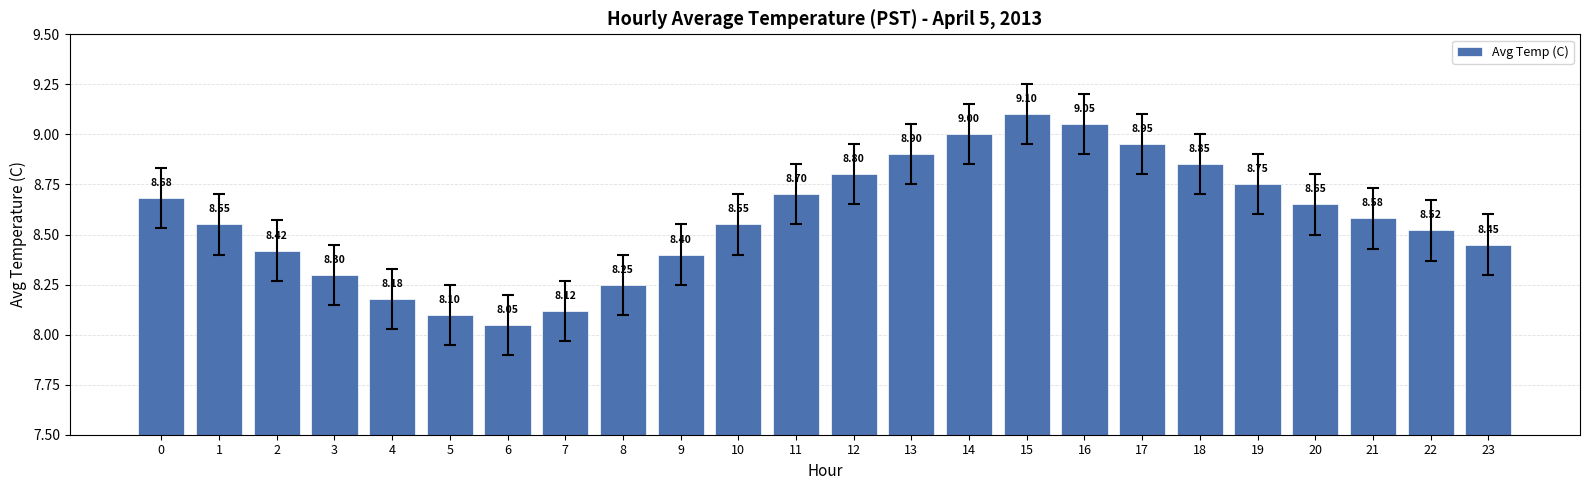

What is the sum of all values?

205.9